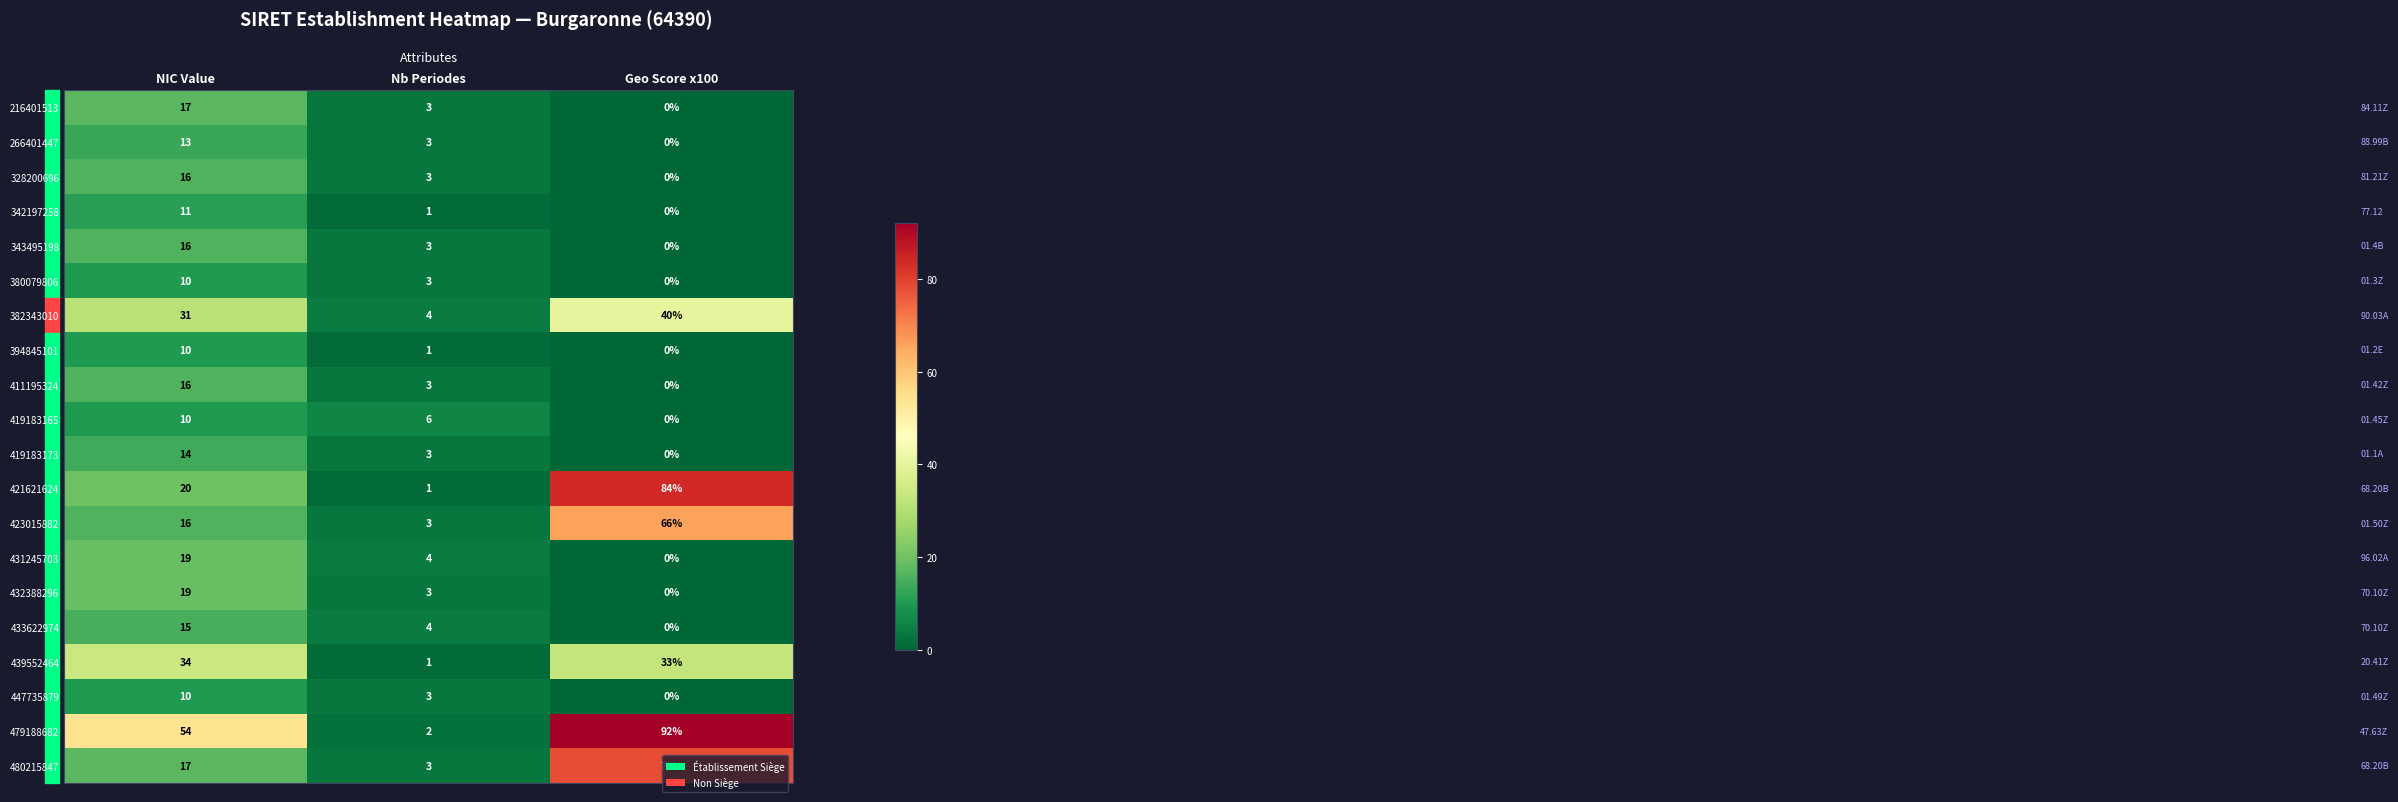

Is it true that 419183165 equals 0 at Geo Score x100?

True